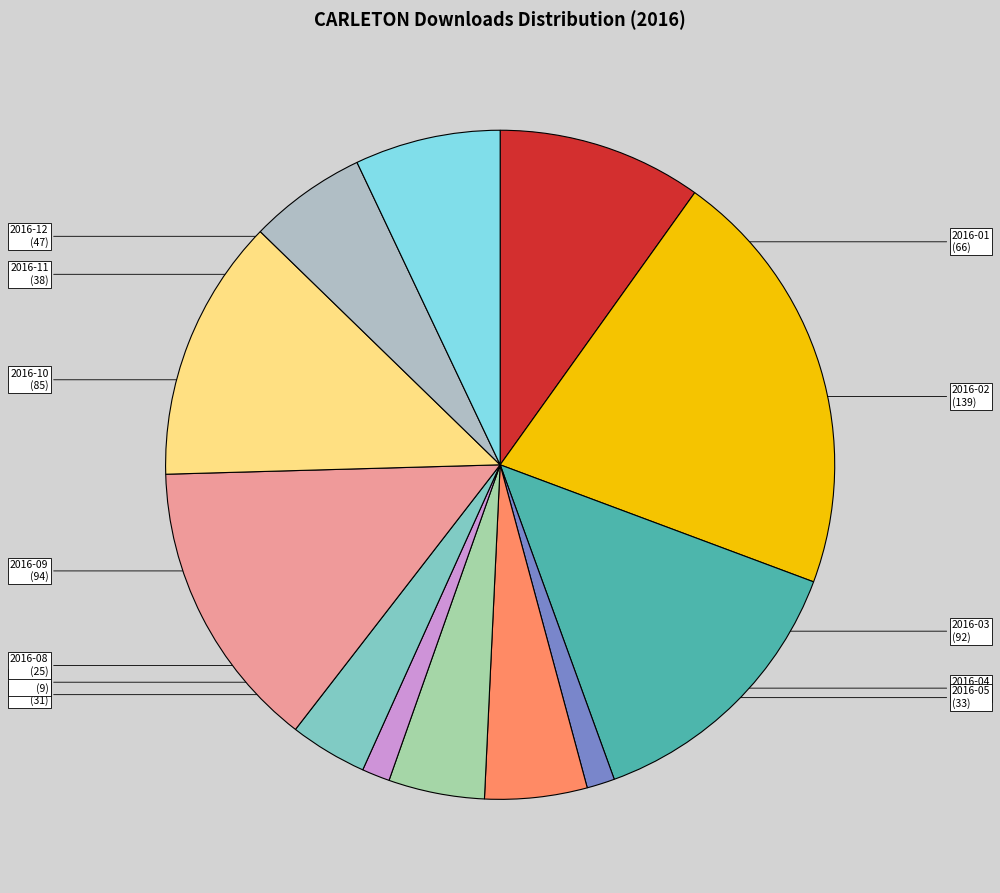

The 2016-02 slice represents 7% of the pie. True or false?

False